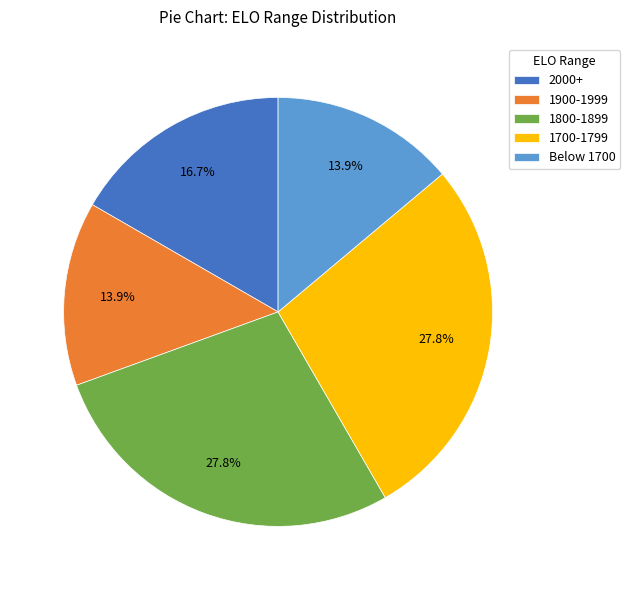

Does 1900-1999 represent more than half of the total?

No